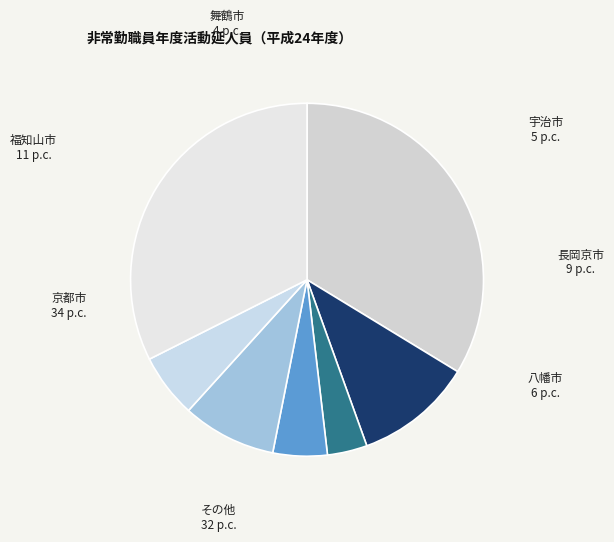

The 長岡京市 slice represents 9% of the pie. True or false?

True